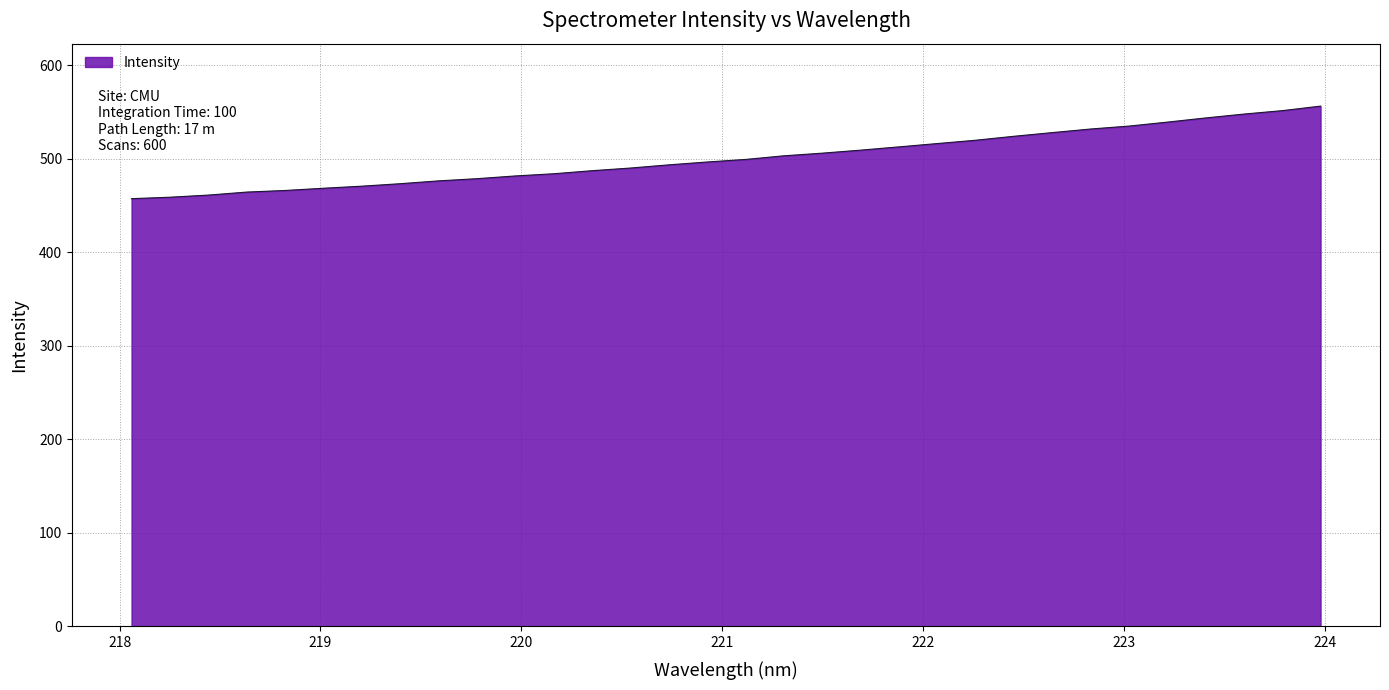

What is the maximum value shown in the chart?

556.3